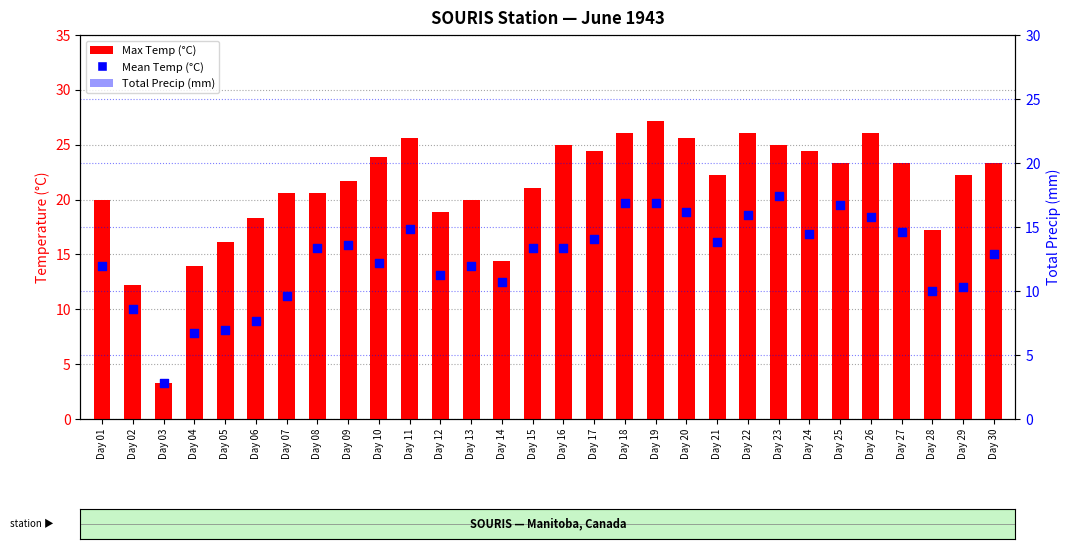

At how many categories does at least one series exceed 16?

26